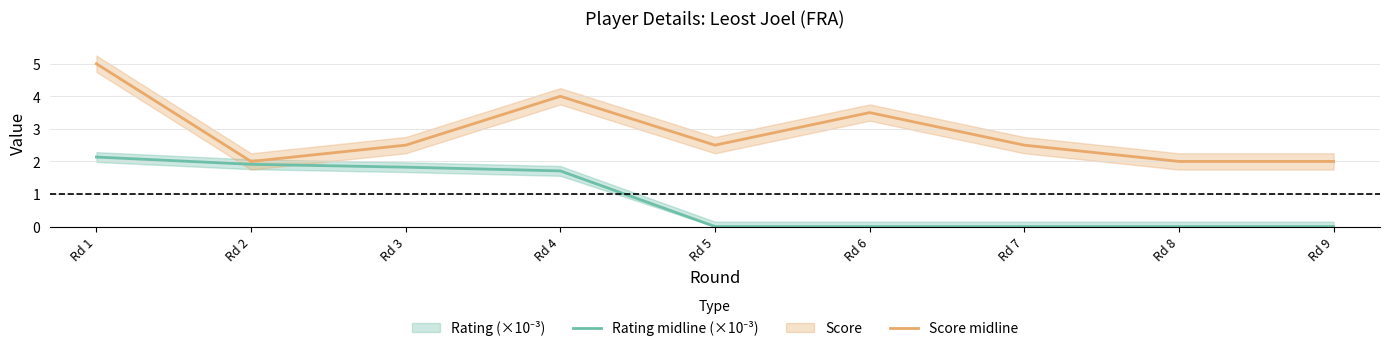

True or false: Rating midline (×10⁻³) and Score midline cross at least once.

False